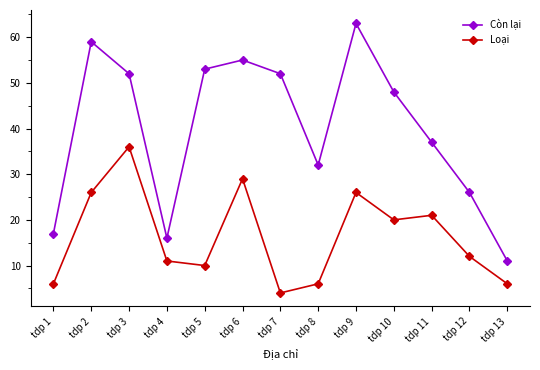

What is the difference between the maximum and minimum values in the Còn lại series?

52